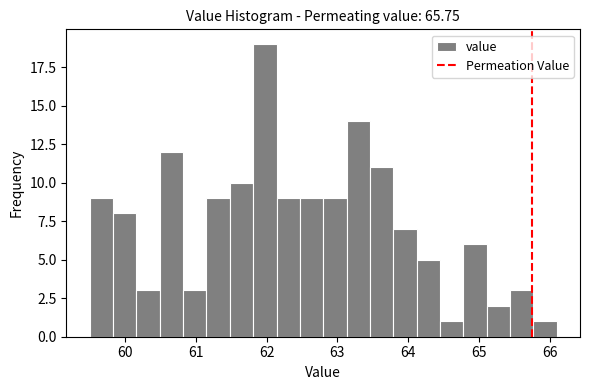

Around what value on the x-axis is the tallest bar? Give the approximate position of its centre, as read against the axis.

62.0